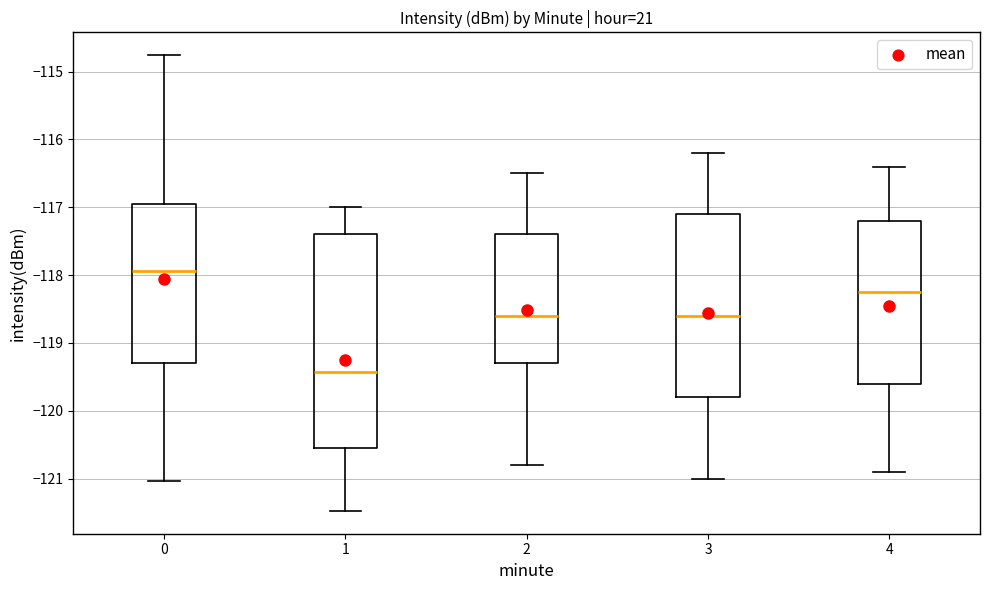

Reading left to right, read every box against the y-axis: the position of its median line, the range the box covers, and the ends of its whiskers. The values are not printed on the chart, so give them approximately, as read against the axis.

0: median -117.9, box -119.3 to -117.0, whiskers -121.0 to -114.8
1: median -119.4, box -120.5 to -117.4, whiskers -121.5 to -117.0
2: median -118.6, box -119.3 to -117.4, whiskers -120.8 to -116.5
3: median -118.6, box -119.8 to -117.1, whiskers -121.0 to -116.2
4: median -118.2, box -119.6 to -117.2, whiskers -120.9 to -116.4